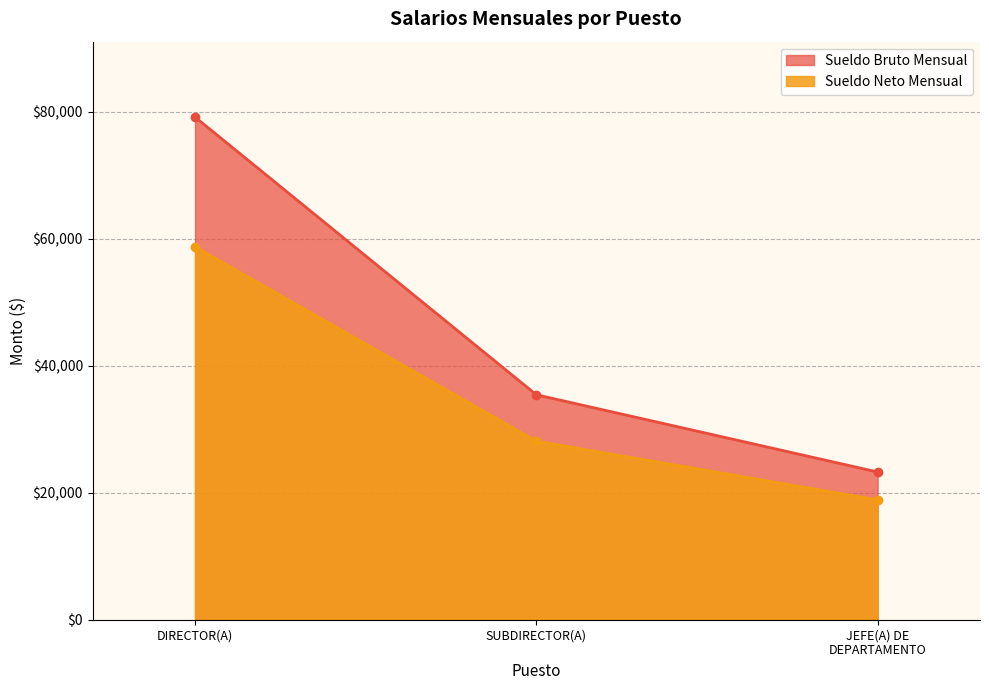

Read the Sueldo Neto Mensual value at SUBDIRECTOR(A).

28138.3